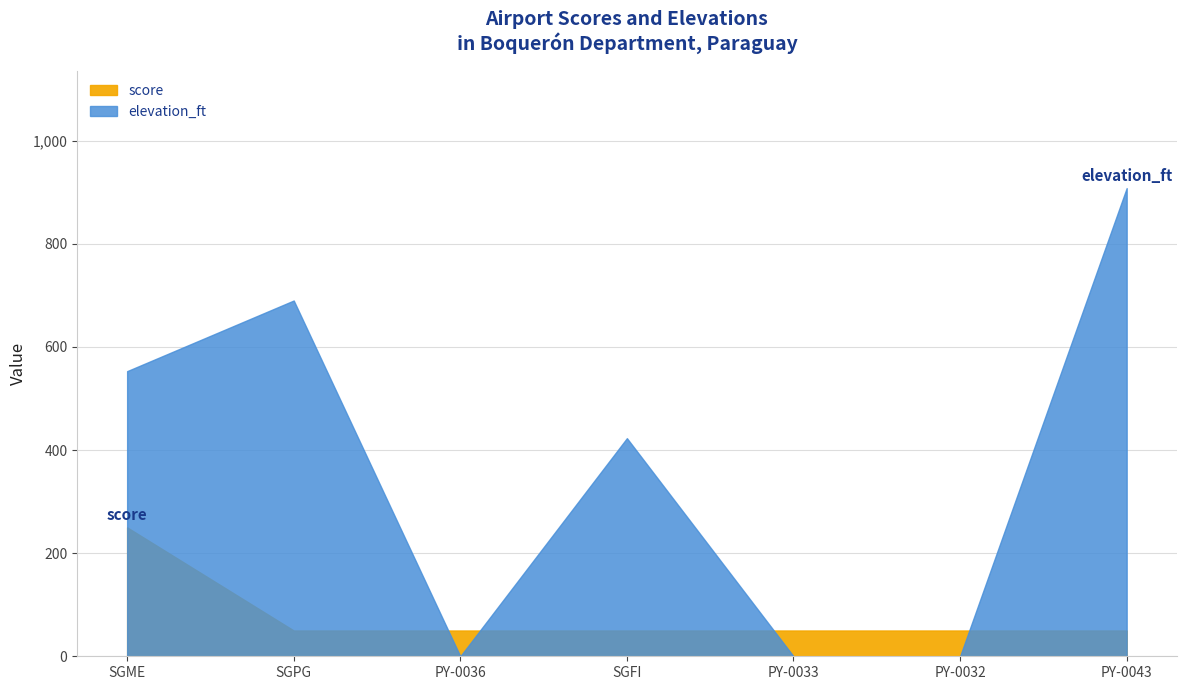

Reading right to left, what are all the values shown in this chart?

score: 50	50	50	50	50	50	250
elevation_ft: 908	0	0	423	0	690	553